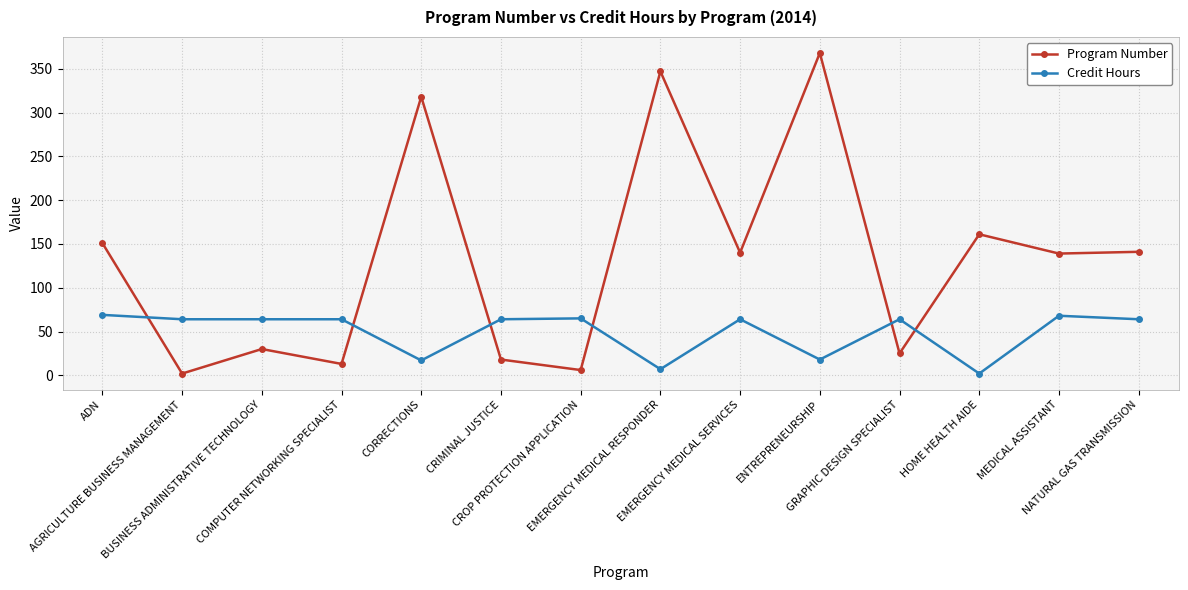

Which series ends up on top after the final intersection of Program Number and Credit Hours?

Program Number